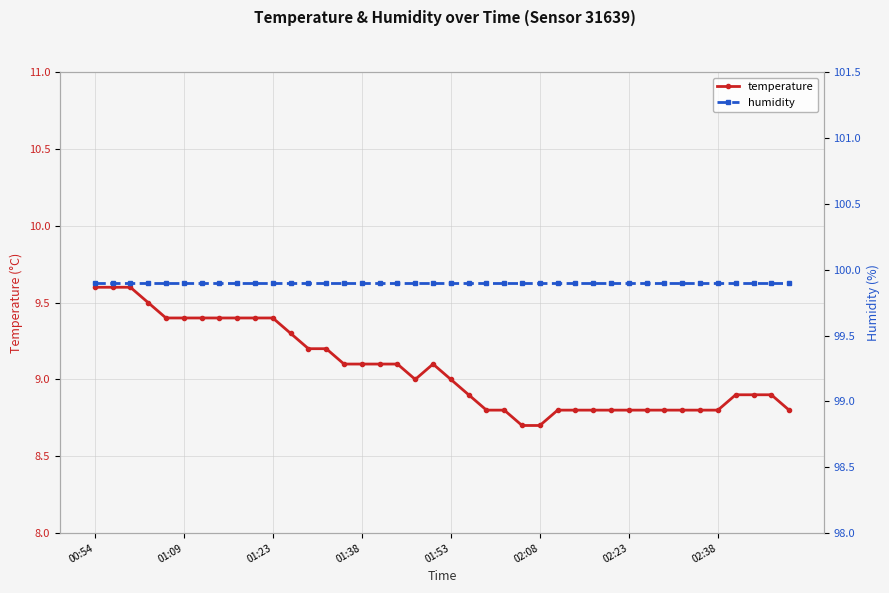

List the series in order of their peak value, lowest first.

temperature, humidity